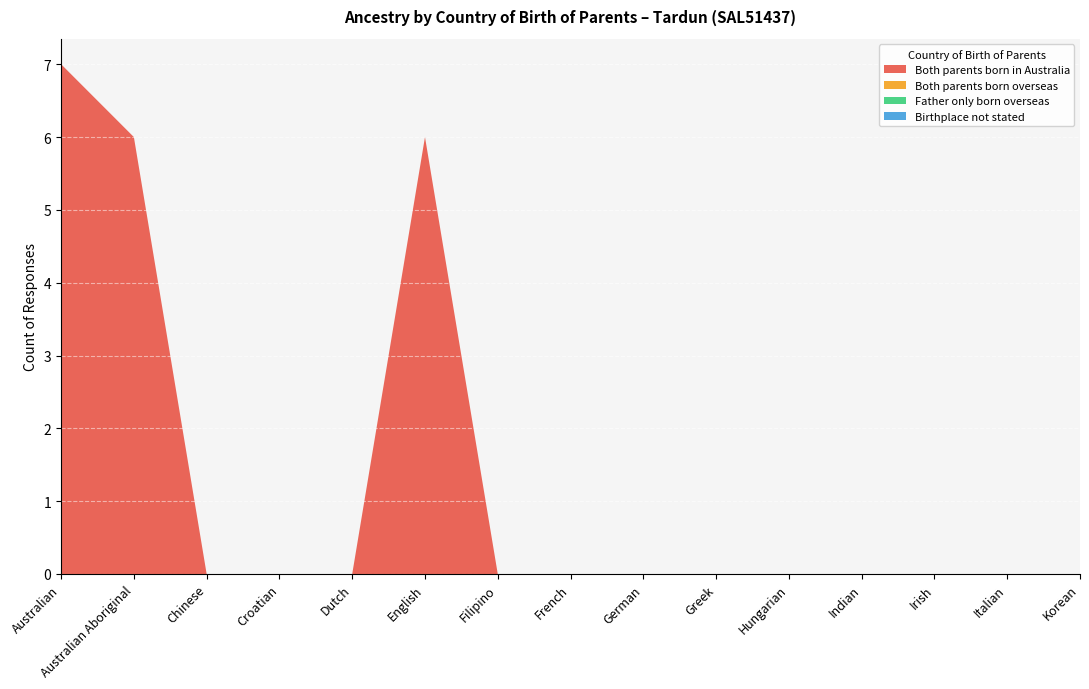

Reading left to right, list all the values displayed in this chart.

Both parents born in Australia: Australian=7	Australian Aboriginal=6	Chinese=0	Croatian=0	Dutch=0	English=6	Filipino=0	French=0	German=0	Greek=0	Hungarian=0	Indian=0	Irish=0	Italian=0	Korean=0
Both parents born overseas: Australian=0	Australian Aboriginal=0	Chinese=0	Croatian=0	Dutch=0	English=0	Filipino=0	French=0	German=0	Greek=0	Hungarian=0	Indian=0	Irish=0	Italian=0	Korean=0
Father only born overseas: Australian=0	Australian Aboriginal=0	Chinese=0	Croatian=0	Dutch=0	English=0	Filipino=0	French=0	German=0	Greek=0	Hungarian=0	Indian=0	Irish=0	Italian=0	Korean=0
Birthplace not stated: Australian=0	Australian Aboriginal=0	Chinese=0	Croatian=0	Dutch=0	English=0	Filipino=0	French=0	German=0	Greek=0	Hungarian=0	Indian=0	Irish=0	Italian=0	Korean=0